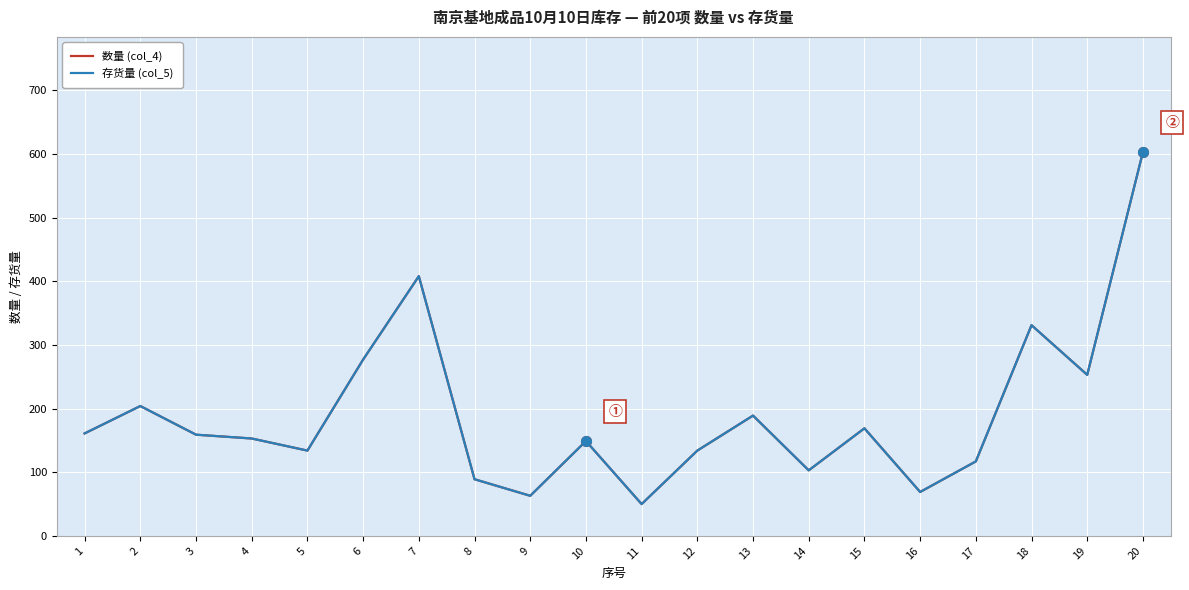

Where is the first local minimum for 存货量 (col_5)?

5